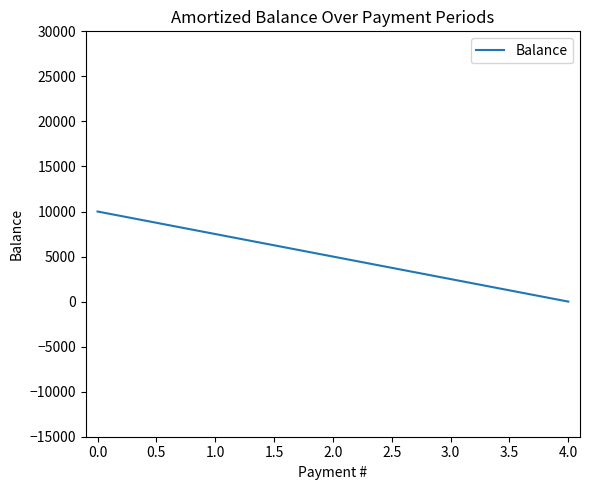

Reading left to right, what are all the values shown in this chart?

10000	7500	5000	2500	0